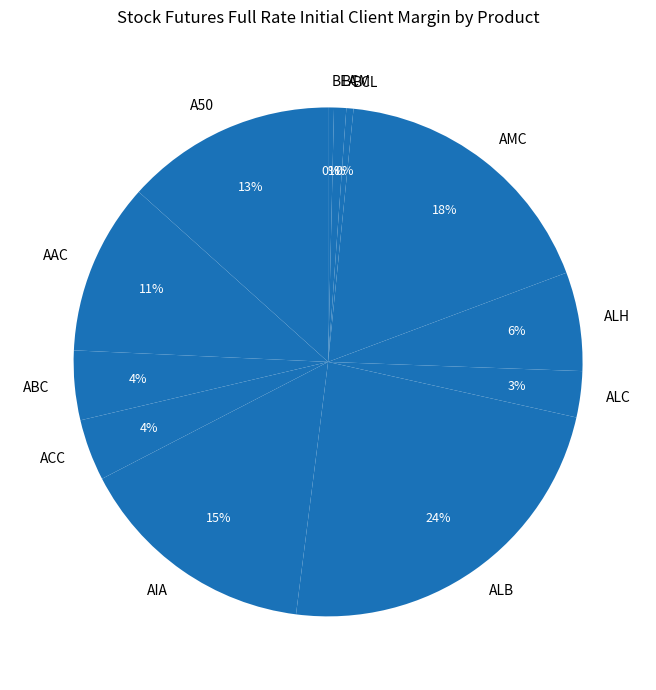

Combined, do BCL and ALH account for over 50%?

No